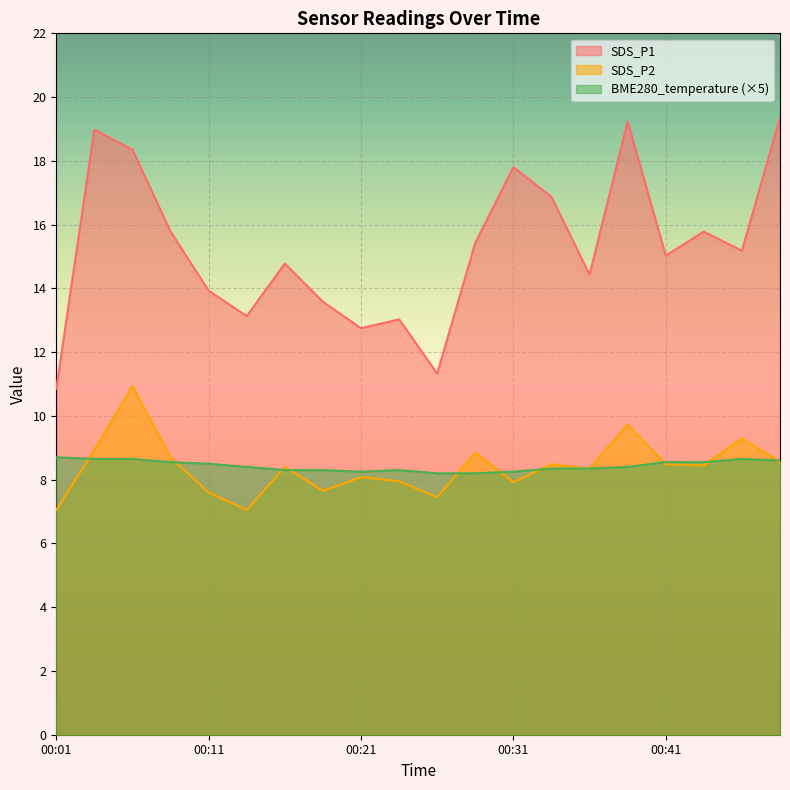

What is the difference between the SDS_P2 values at 00:48 and 00:46?

0.8